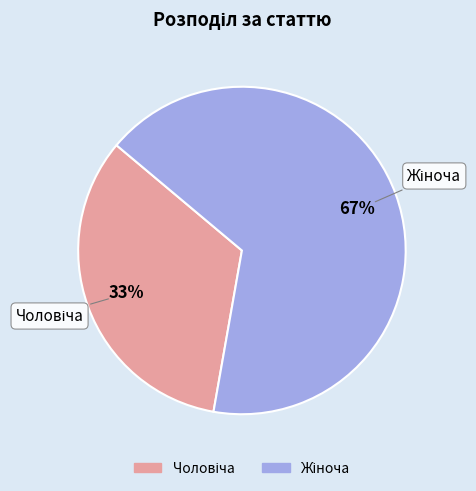

Is there a majority slice in this chart?

Yes